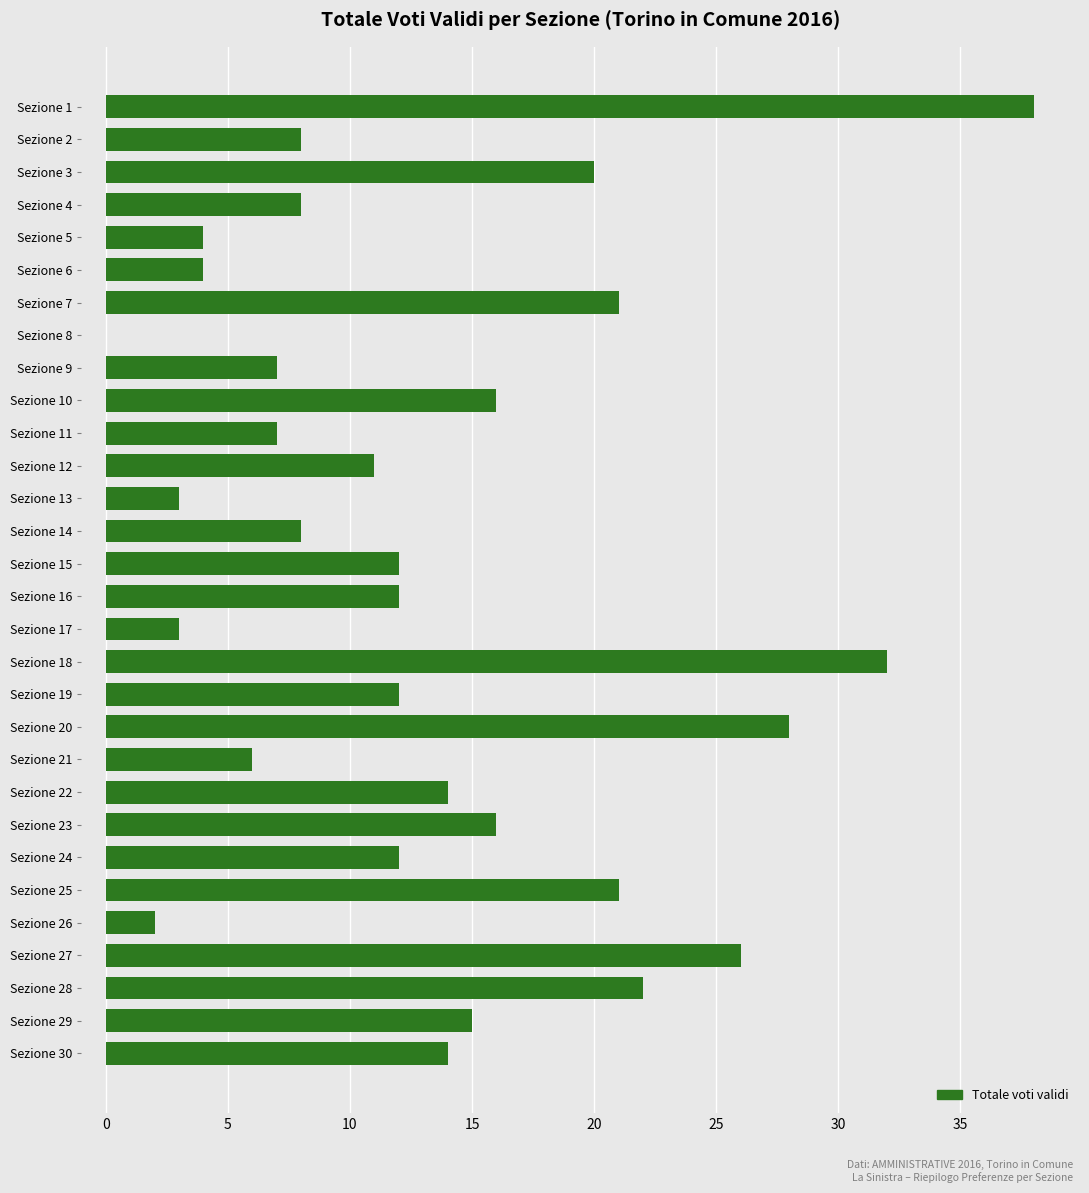

Reading top to bottom, list all the values displayed in this chart.

Sezione 1=38	Sezione 2=8	Sezione 3=20	Sezione 4=8	Sezione 5=4	Sezione 6=4	Sezione 7=21	Sezione 8=0	Sezione 9=7	Sezione 10=16	Sezione 11=7	Sezione 12=11	Sezione 13=3	Sezione 14=8	Sezione 15=12	Sezione 16=12	Sezione 17=3	Sezione 18=32	Sezione 19=12	Sezione 20=28	Sezione 21=6	Sezione 22=14	Sezione 23=16	Sezione 24=12	Sezione 25=21	Sezione 26=2	Sezione 27=26	Sezione 28=22	Sezione 29=15	Sezione 30=14